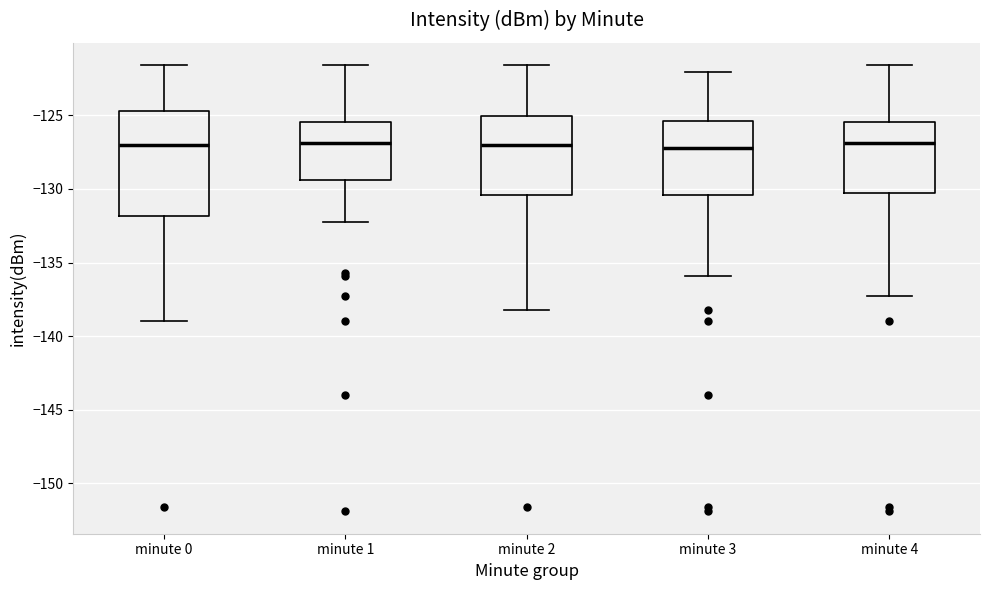

Reading left to right, read every box against the y-axis: the position of its median line, the range the box covers, and the ends of its whiskers. The values are not printed on the chart, so give them approximately, as read against the axis.

minute 0: median -127.0, box -132.0 to -124.5, whiskers -139.0 to -121.5
minute 1: median -127.0, box -129.5 to -125.5, whiskers -132.5 to -121.5
minute 2: median -127.0, box -130.5 to -125.0, whiskers -138.0 to -121.5
minute 3: median -127.0, box -130.5 to -125.5, whiskers -136.0 to -122.0
minute 4: median -127.0, box -130.5 to -125.5, whiskers -137.5 to -121.5